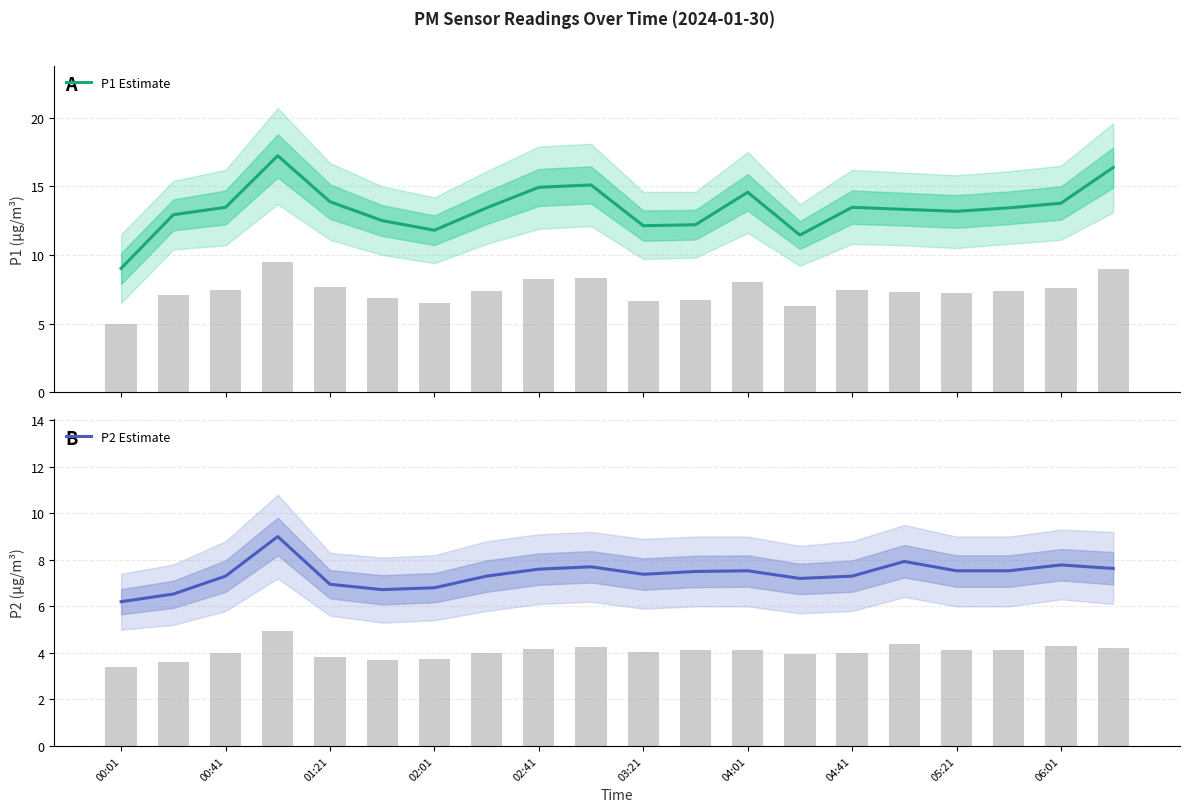

Which label corresponds to the smallest value in the chart?

00:01